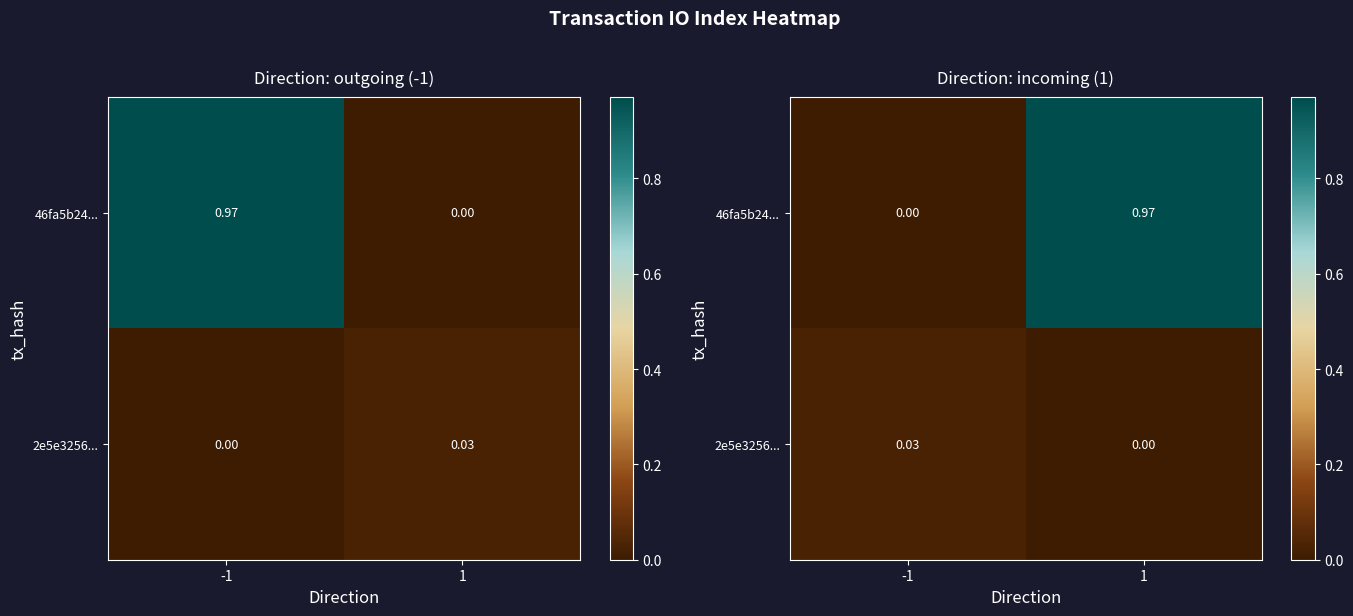

Is it true that 46fa5b24... equals 0.6 at 1?

False